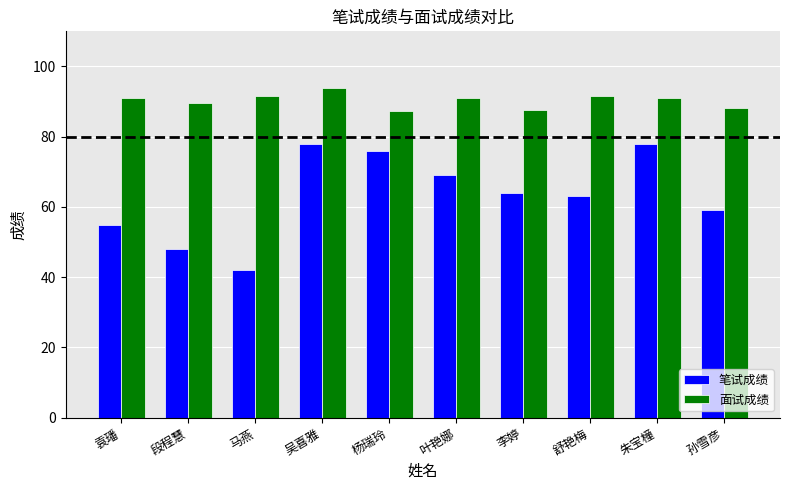

Between 吴喜雅 and 舒艳梅, which series saw the biggest shift?

笔试成绩